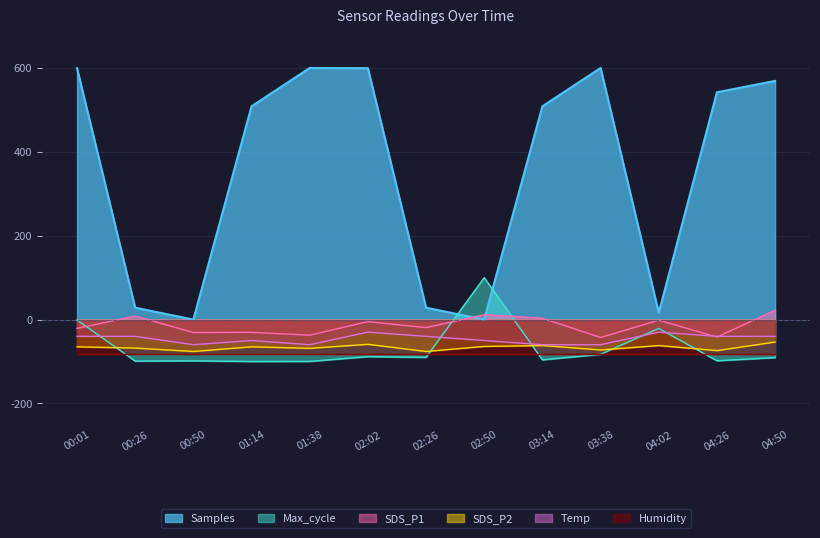

What is the average value of the SDS_P1 series?

-14.2